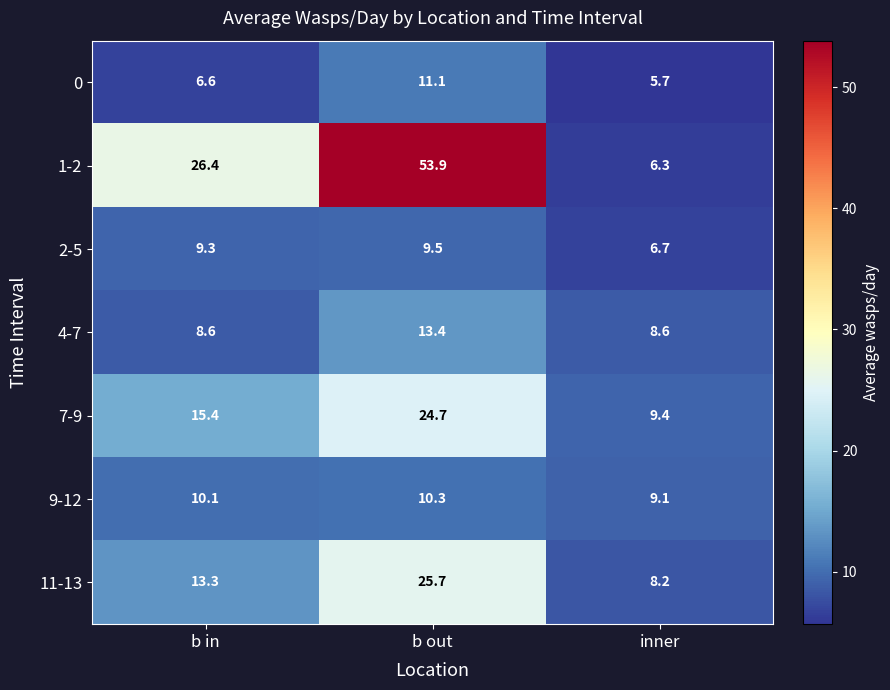

What is the total value across all series at inner?

54.0